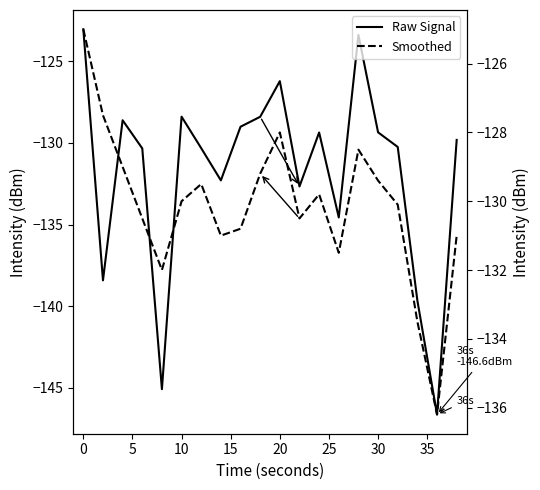

How many lines are shown in the chart?

2